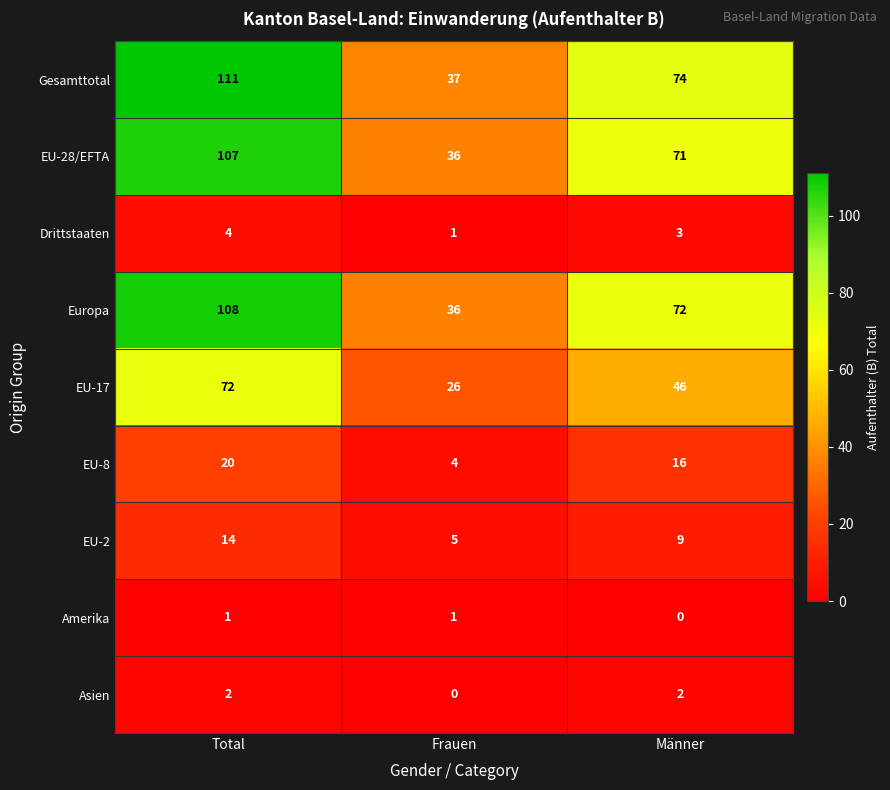

What is the total value across all series at Total?

439